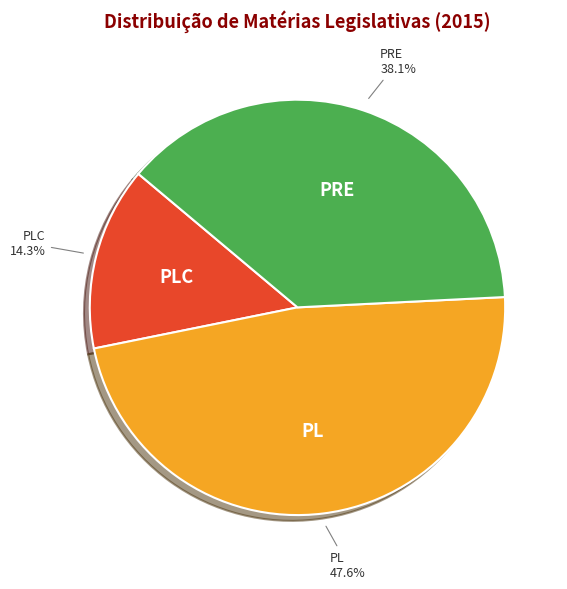

How many slices are in this pie chart?

3